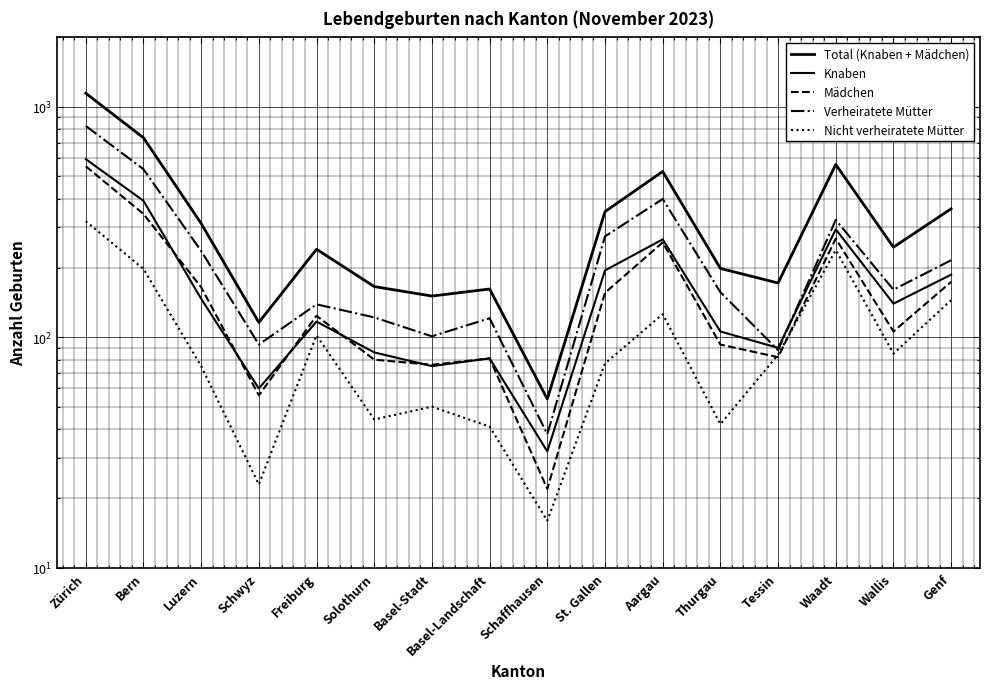

At which category does Verheiratete Mütter reach its first local valley?

Schwyz